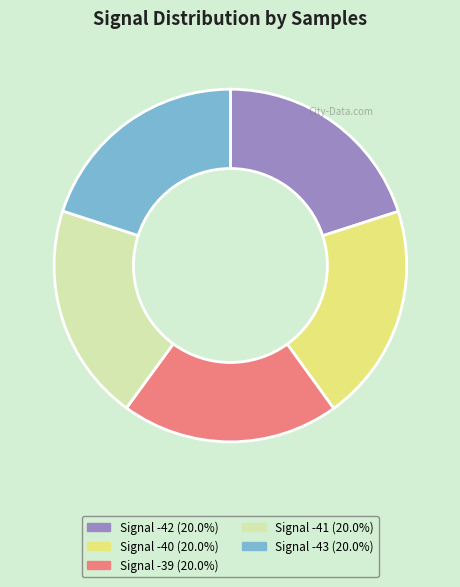

How many segments does this pie chart have?

5